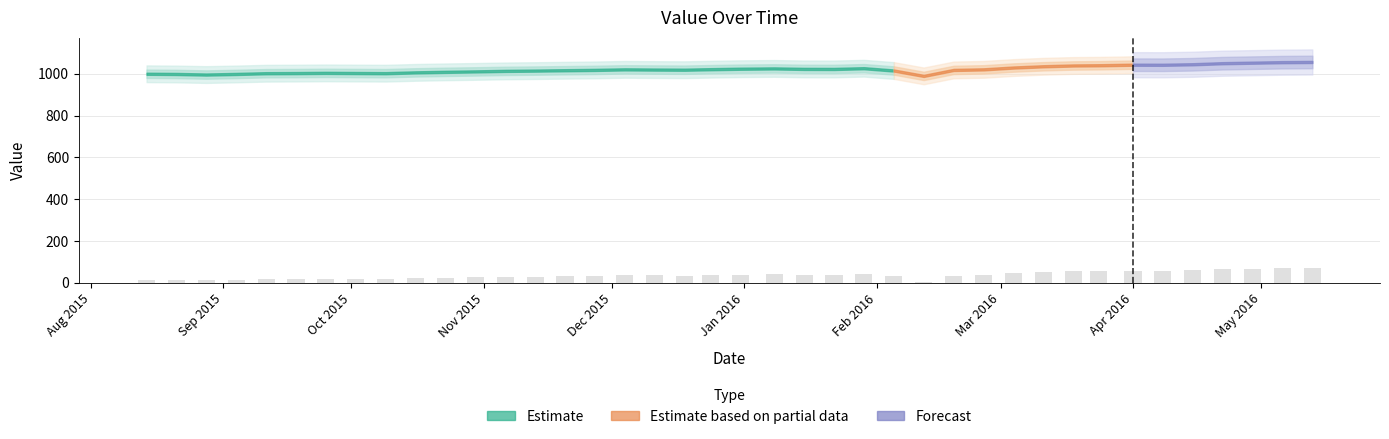

What is the value of the 16th bar from the left?

33.7